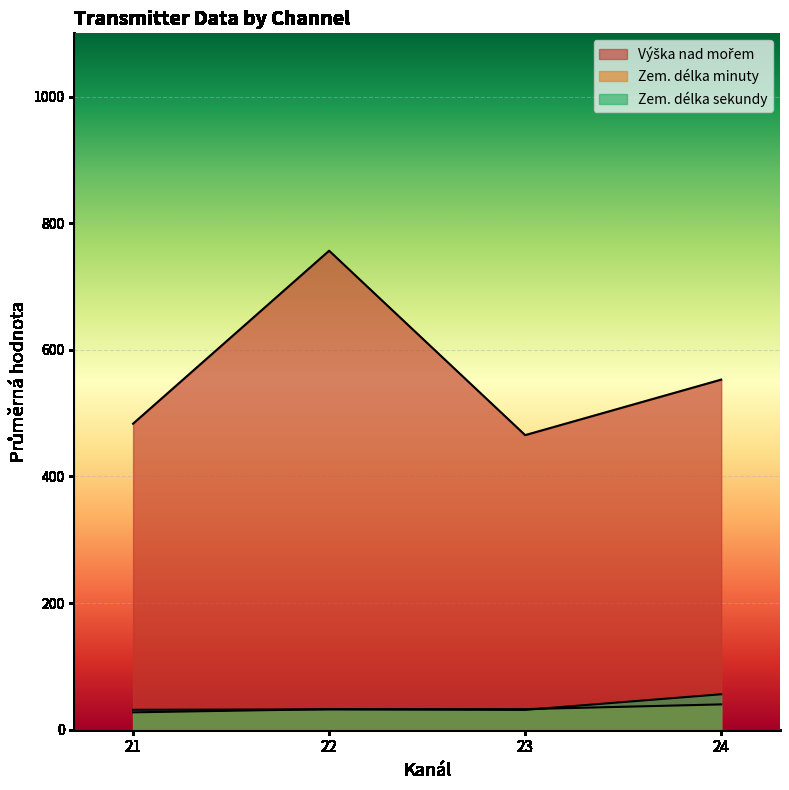

Does the chart display data point markers on the line(s)?

No